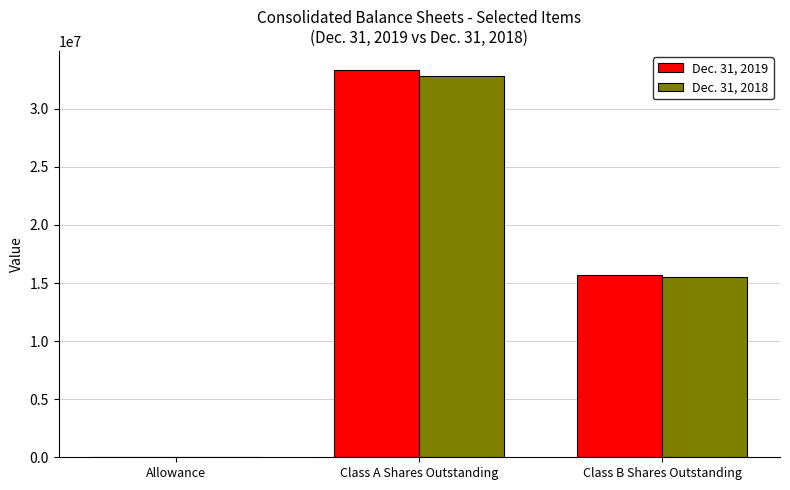

Is it true that Dec. 31, 2018 equals 59 at Allowance?

True